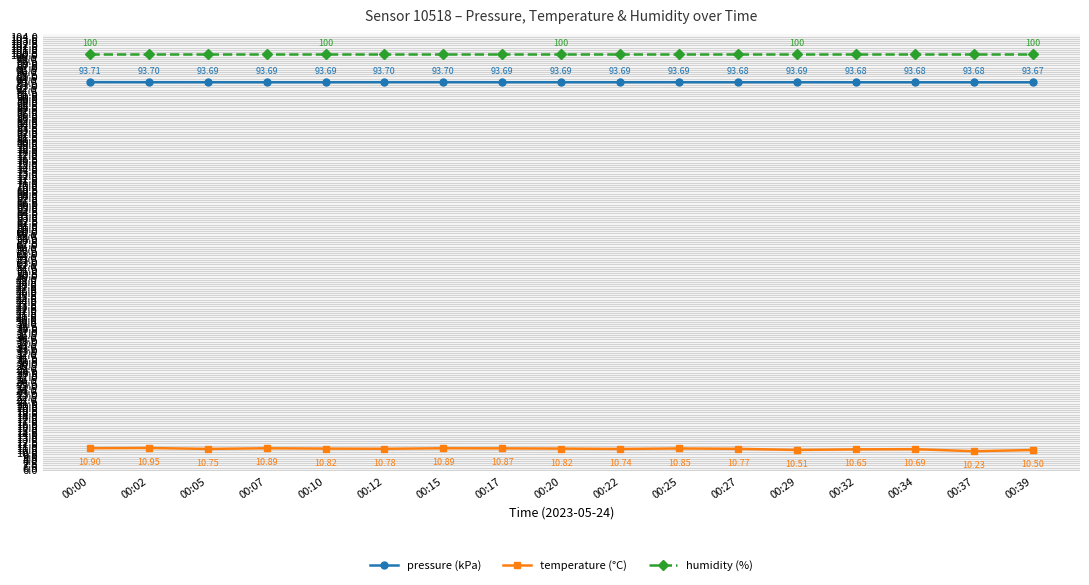

What is the sum of the humidity (%) values at 00:00 and 00:37?

200.0